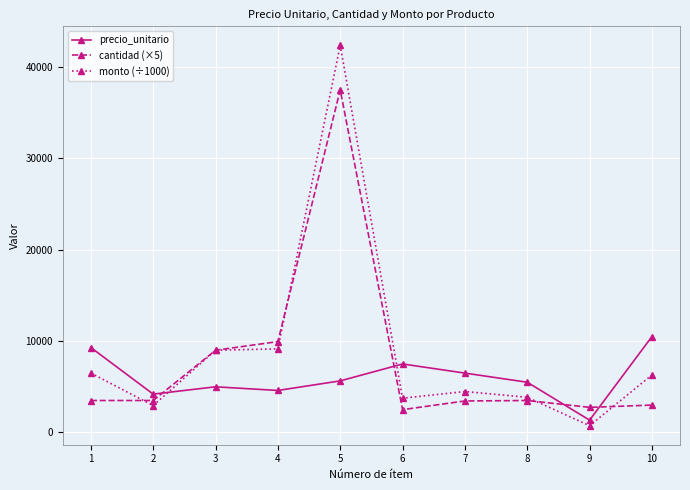

What is the highest value of the monto (÷1000) series?

42375.0